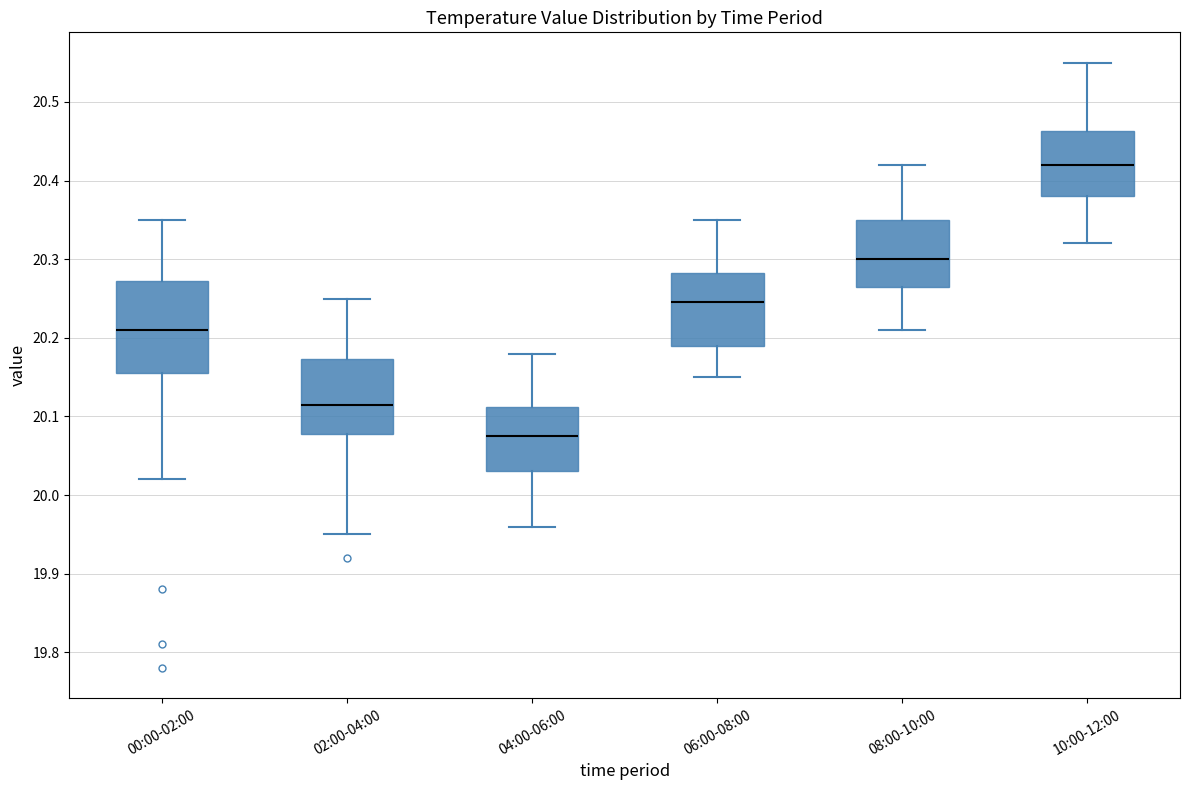

Which box is the tallest, from its lower edge to its upper edge?

00:00-02:00